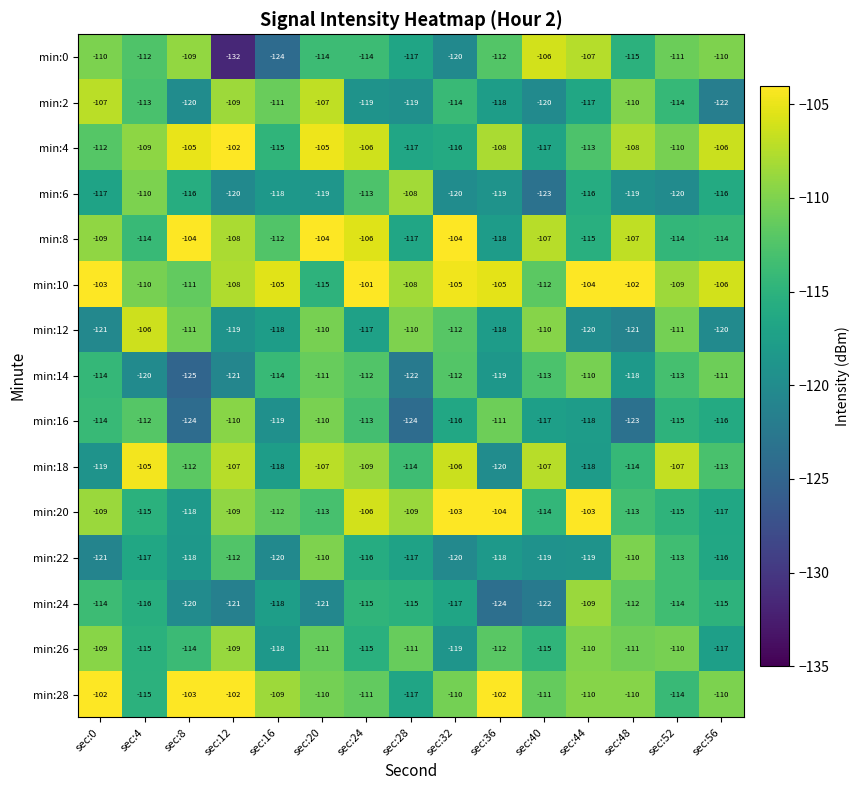

What is the average value of the min:22 series?

-116